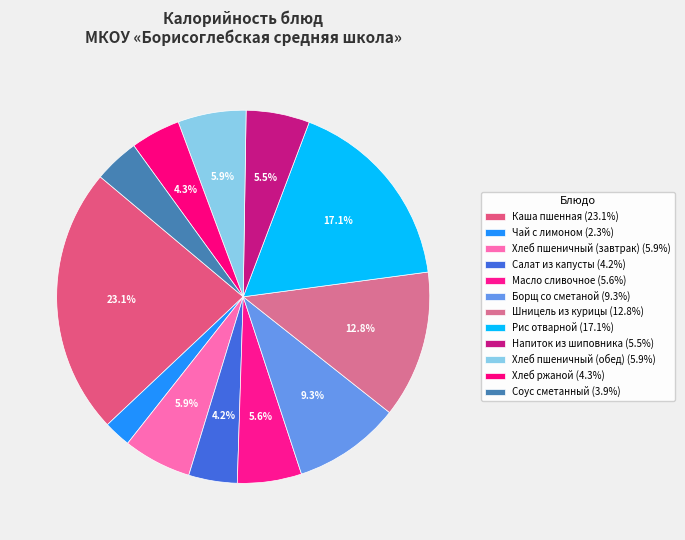

Does Чай с лимоном account for over 50% of the chart?

No